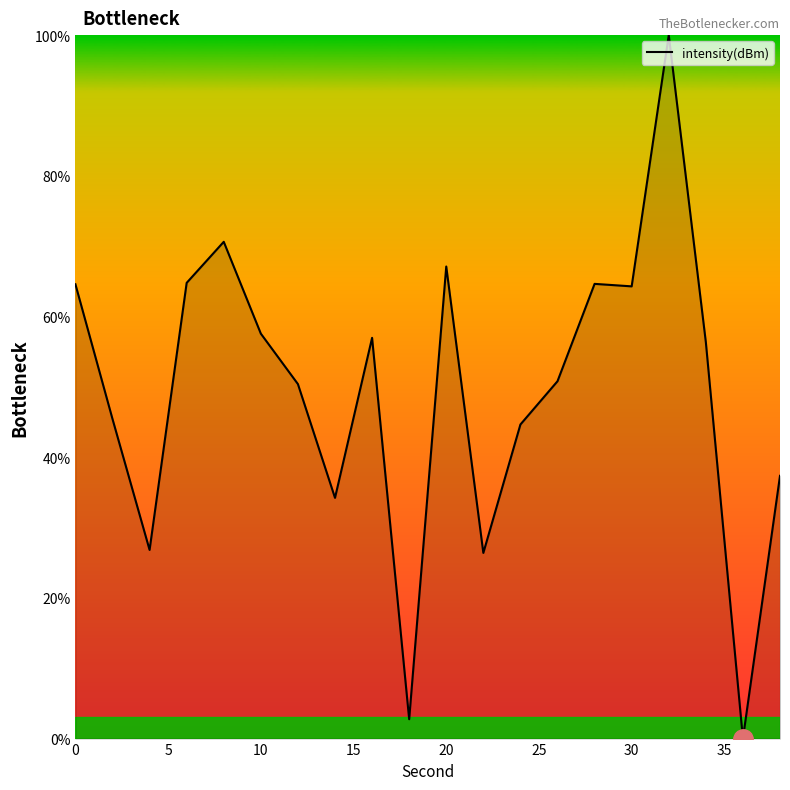

What is the maximum value shown in the chart?

100.0